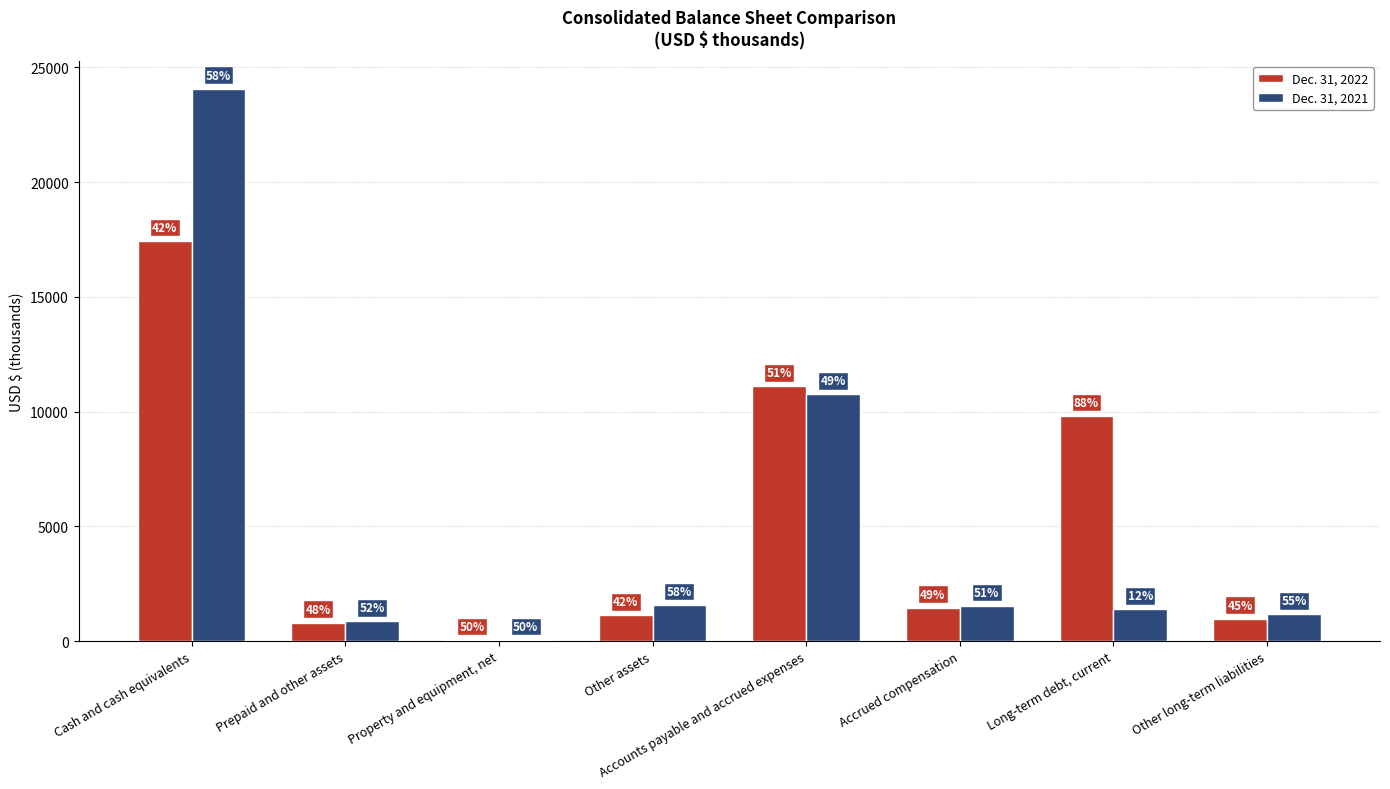

True or false: Dec. 31, 2021 has a value of 50 at Property and equipment, net.

True